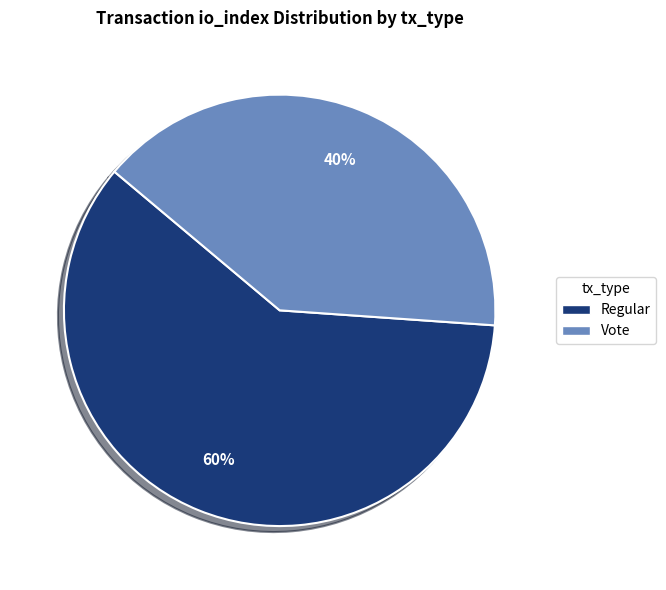

Approximately how many times larger is the value at Vote compared to Regular?

0.7